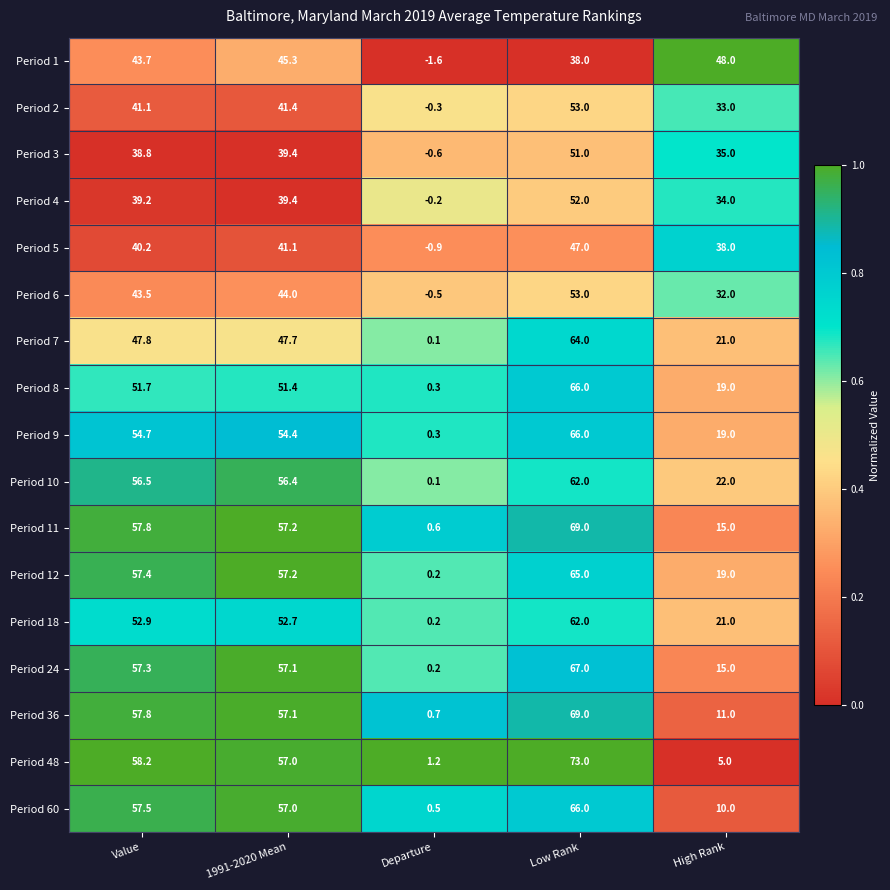

What is the smallest value displayed?

-1.6